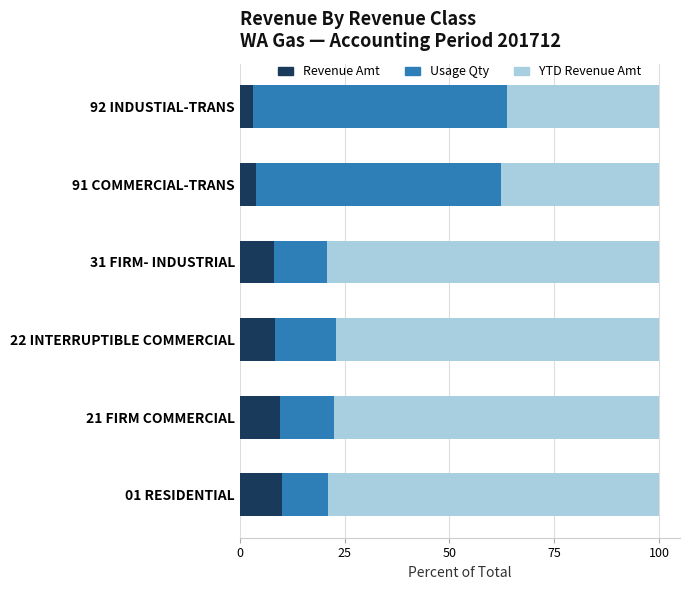

Is it true that Revenue Amt equals 3.8 at 91 COMMERCIAL-TRANS?

True